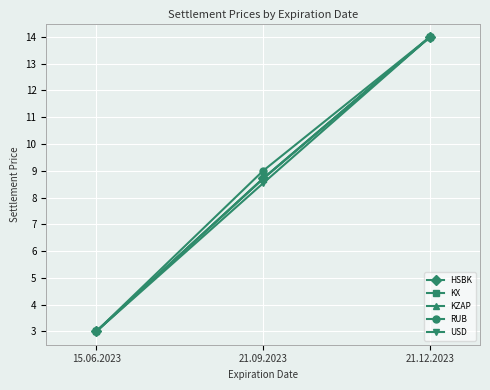

At how many categories does at least one series exceed 5?

2